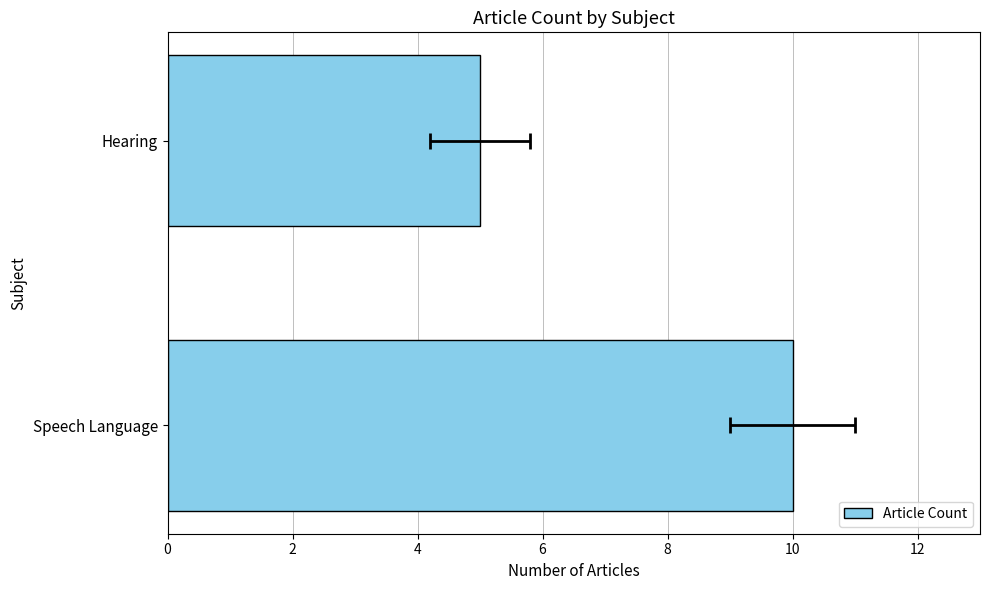

Are the bars grouped side by side (vs. stacked)?

No